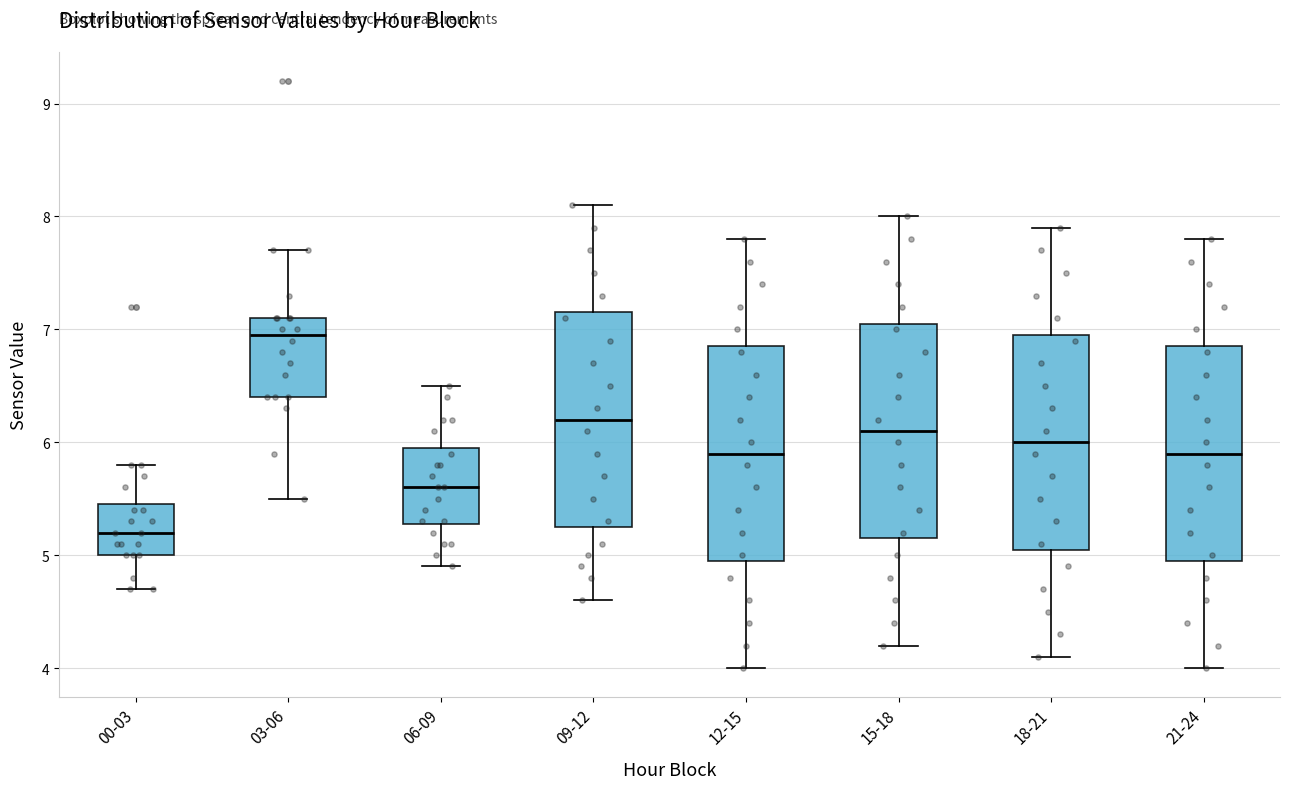

Reading left to right, transcribe this box plot: for each box, give where its median line is, the range the box spans, and where its two whiskers end, as read against the y-axis. The values are not printed on the chart, so give them approximately, as read against the axis.

00-03: median 5.2, box 5.0 to 5.5, whiskers 4.7 to 5.8
03-06: median 7.0, box 6.4 to 7.1, whiskers 5.5 to 7.7
06-09: median 5.6, box 5.3 to 6.0, whiskers 4.9 to 6.5
09-12: median 6.2, box 5.3 to 7.2, whiskers 4.6 to 8.1
12-15: median 5.9, box 5.0 to 6.9, whiskers 4.0 to 7.8
15-18: median 6.1, box 5.2 to 7.1, whiskers 4.2 to 8.0
18-21: median 6.0, box 5.1 to 7.0, whiskers 4.1 to 7.9
21-24: median 5.9, box 5.0 to 6.9, whiskers 4.0 to 7.8